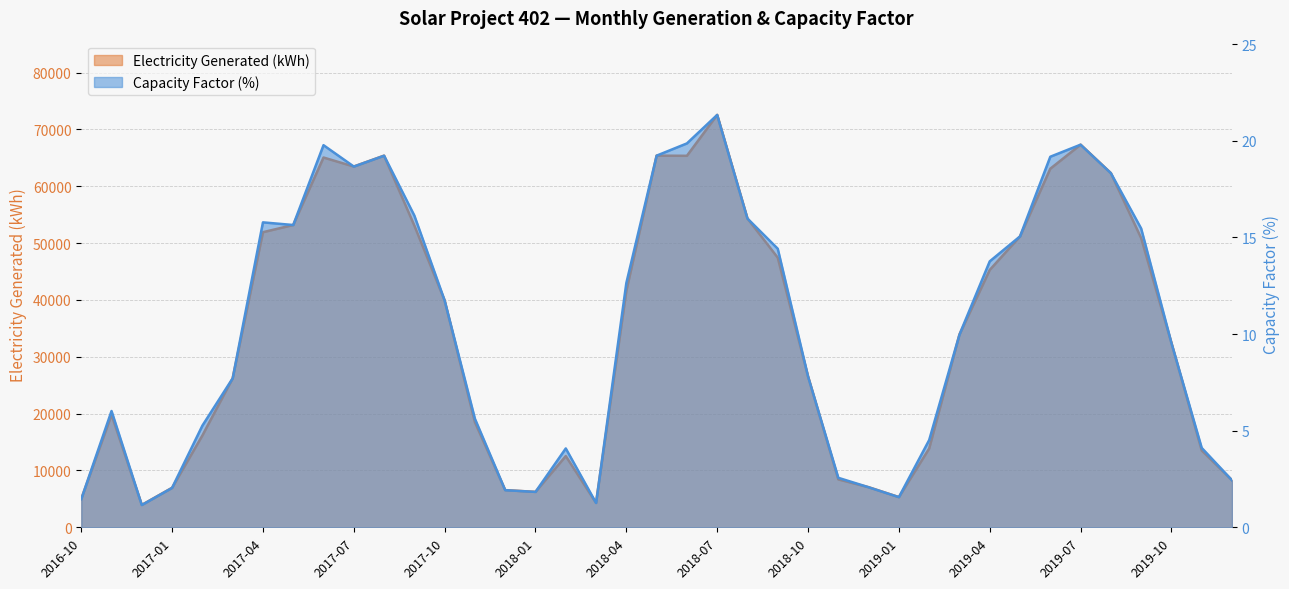

What are all the series names shown in the legend?

Electricity Generated (kWh), Capacity Factor (%)